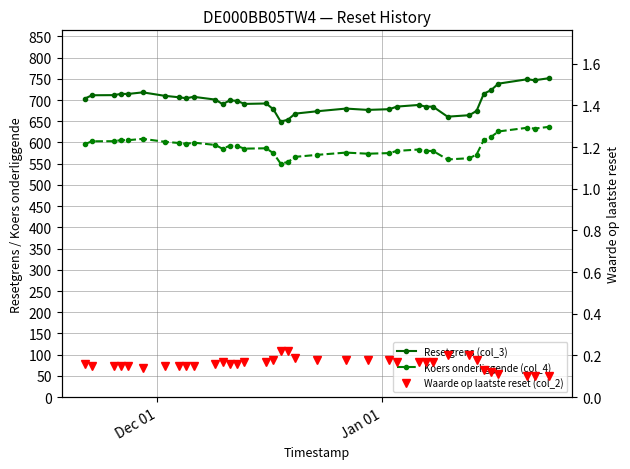

True or false: Koers onderliggende (col_4) and Waarde op laatste reset (col_2) cross at least once.

False